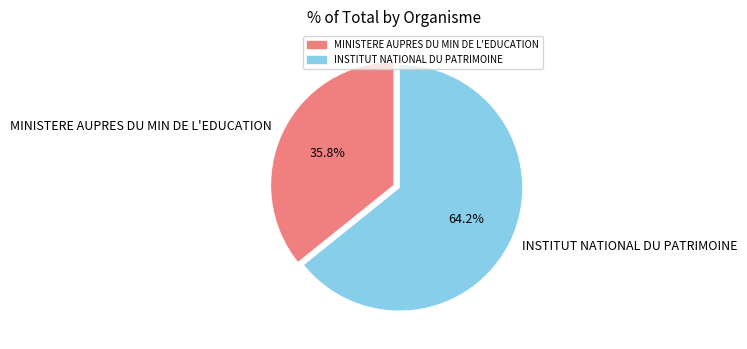

To the nearest percent, what is the average slice percentage?

50%